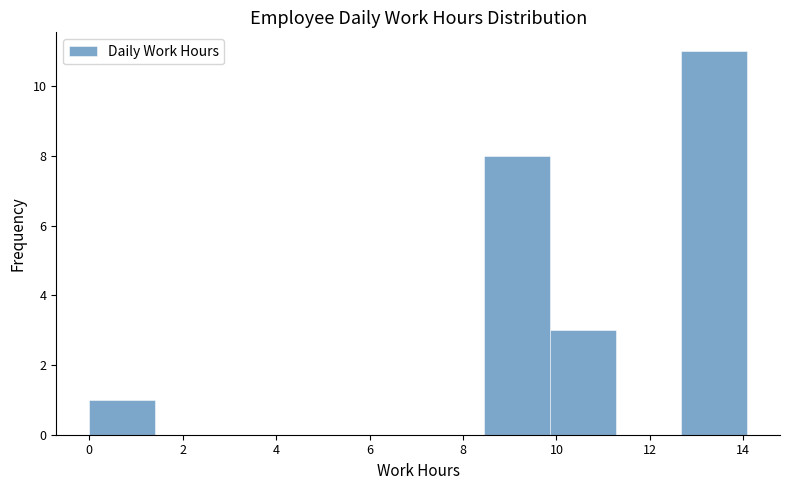

Reading left to right, transcribe this chart: for each bar, give the range it covers on the x-axis and its height. Neither the bar edges nor the heights are printed on the chart, so give them approximately, as read against the axes.

0.0 to 1.4: 1
1.4 to 2.8: 0
2.8 to 4.2: 0
4.2 to 5.6: 0
5.6 to 7.0: 0
7.0 to 8.4: 0
8.4 to 9.8: 8
9.8 to 11.2: 3
11.2 to 12.6: 0
12.6 to 14.0: 11